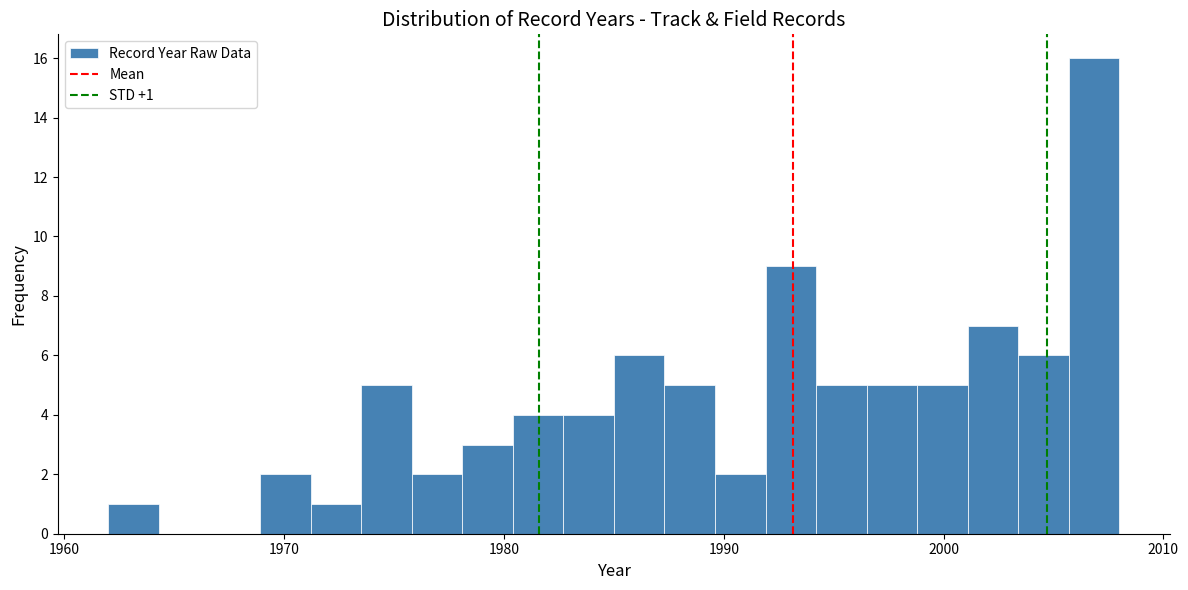

Read against the x-axis, roughly where is the centre of the tallest bar?

2007